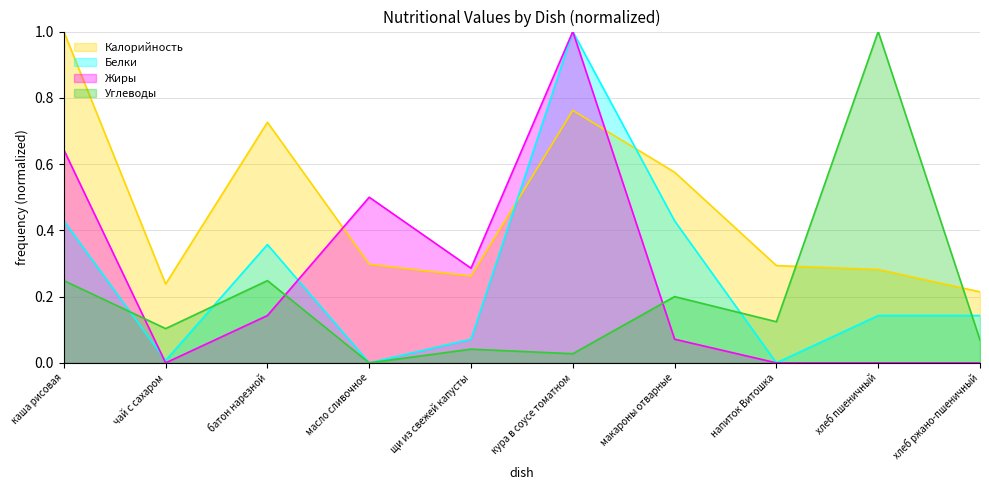

At which label does Калорийность reach its peak?

каша рисовая